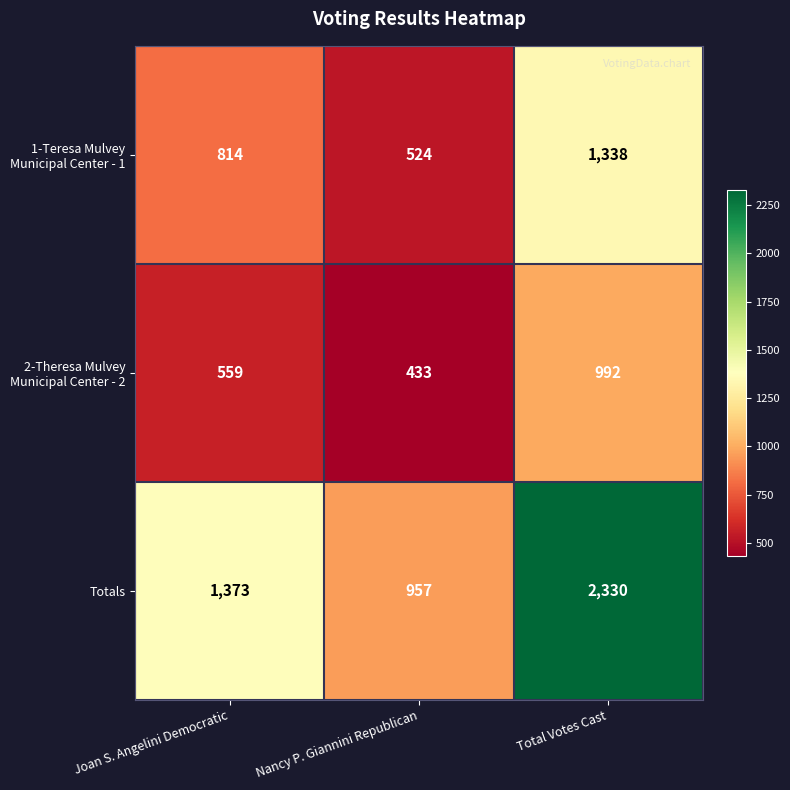

What is the difference between the maximum and second lowest values in the Totals series?

957